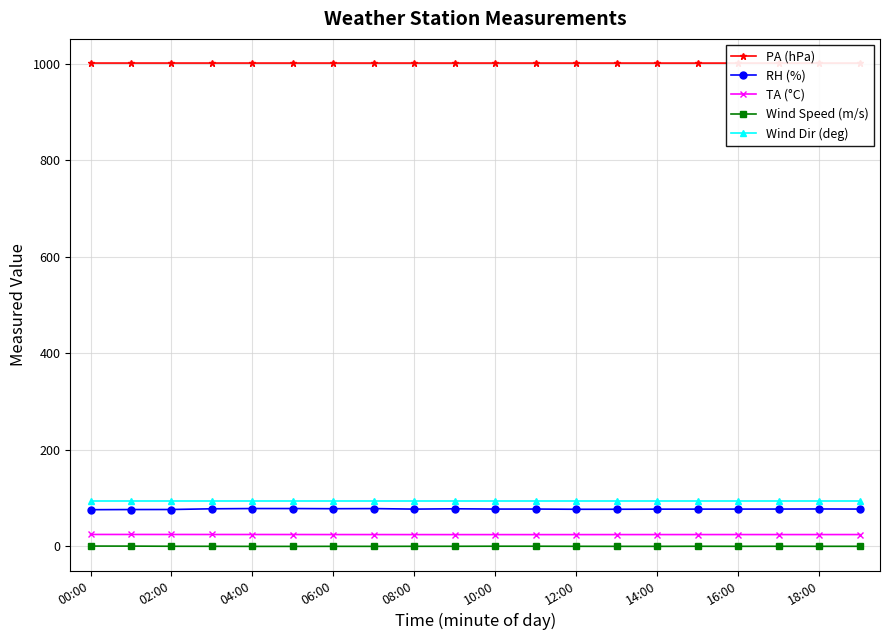

What is the maximum value shown in the chart?

1001.0